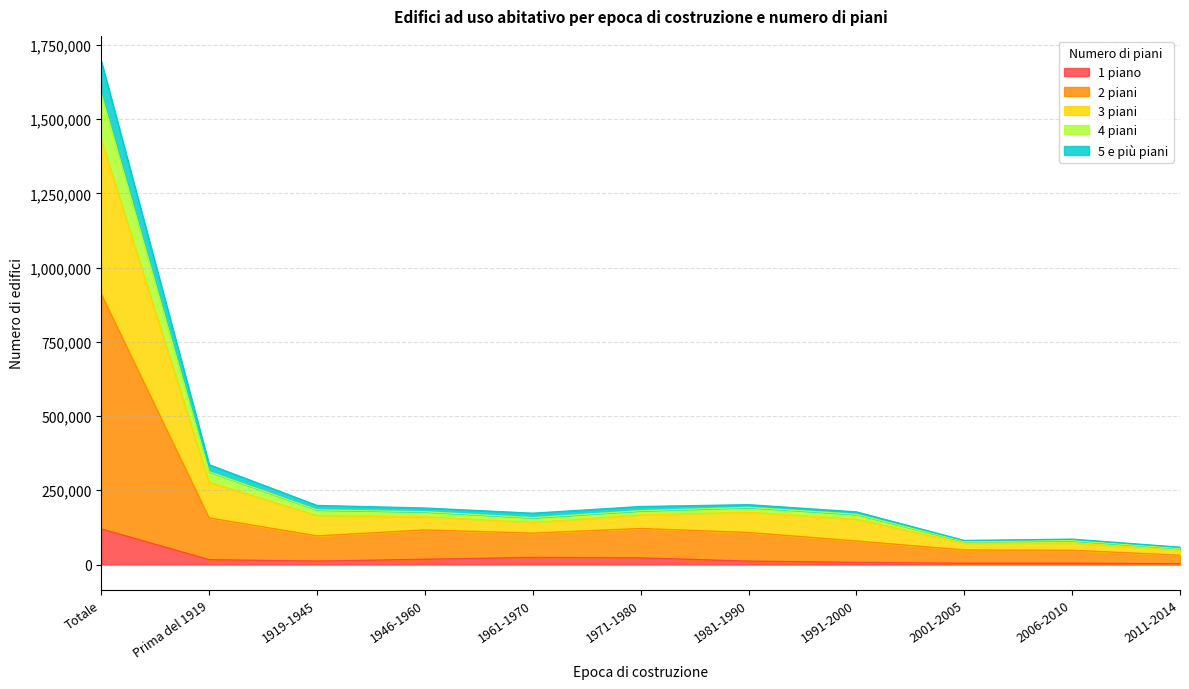

At which category is the sum across all series the highest?

Totale